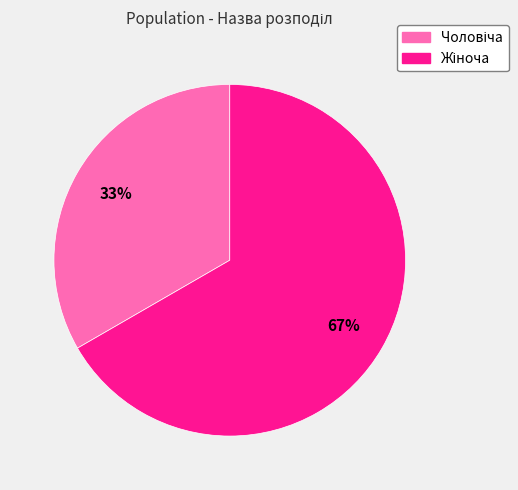

Does any single category account for the majority?

Yes